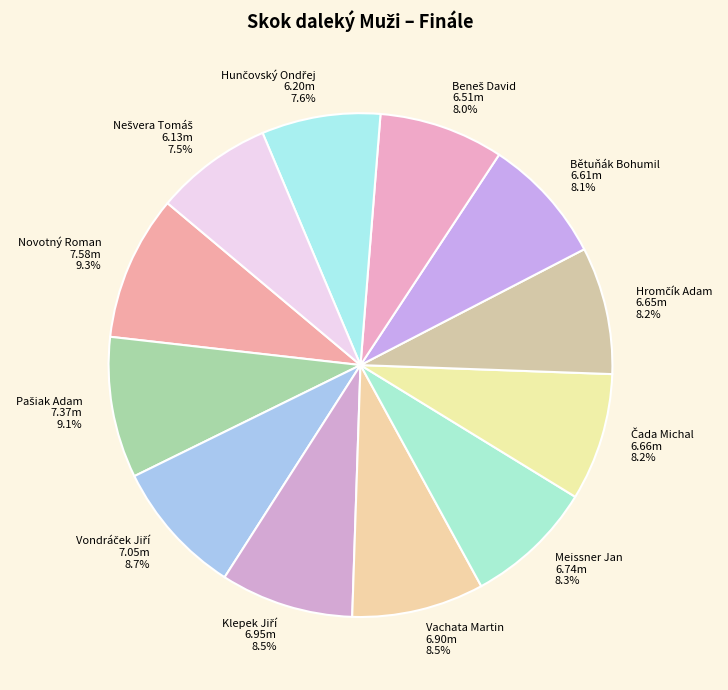

Is Novotný Roman the majority of the pie?

No